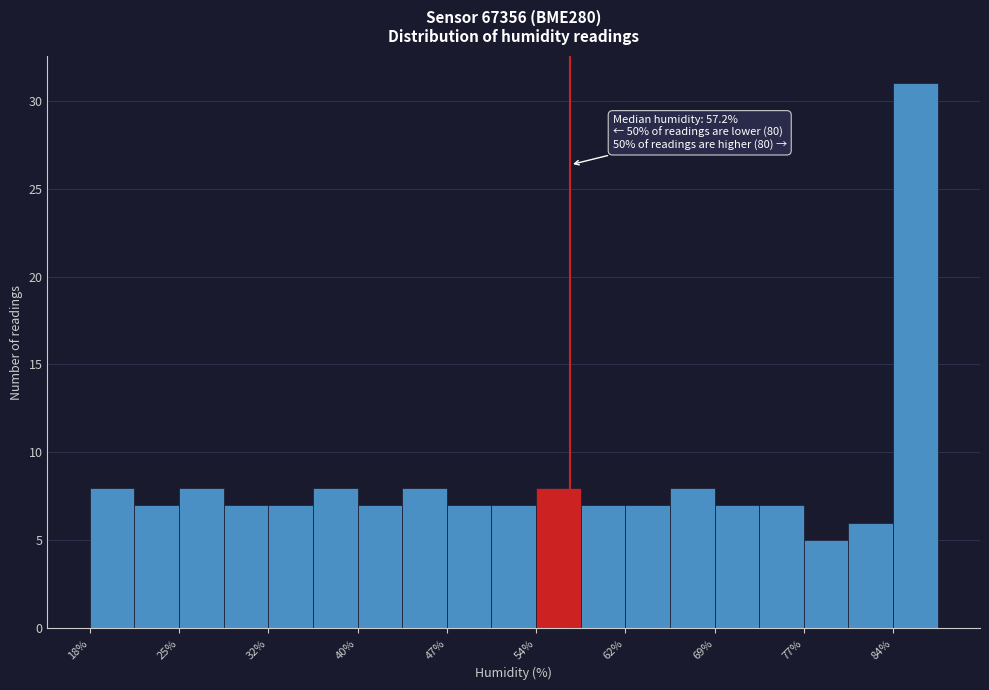

Read against the x-axis, roughly where is the centre of the tallest bar?

86